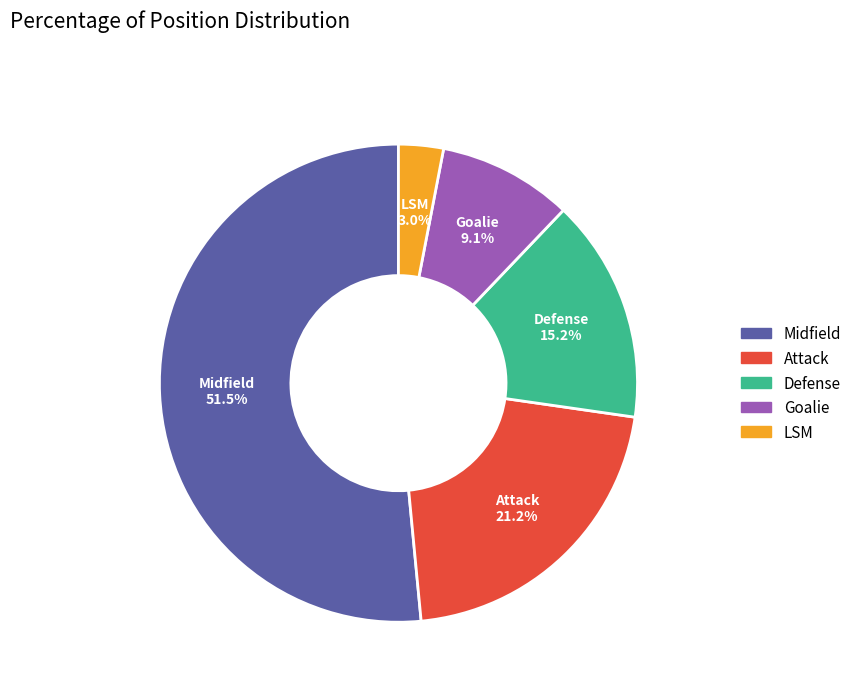

Rank the categories by value from lowest to highest.

LSM, Goalie, Defense, Attack, Midfield